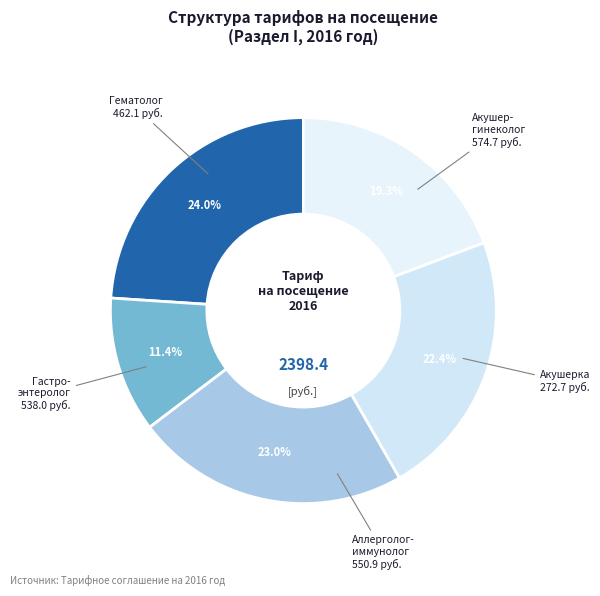

Is Гематолог the majority of the pie?

No